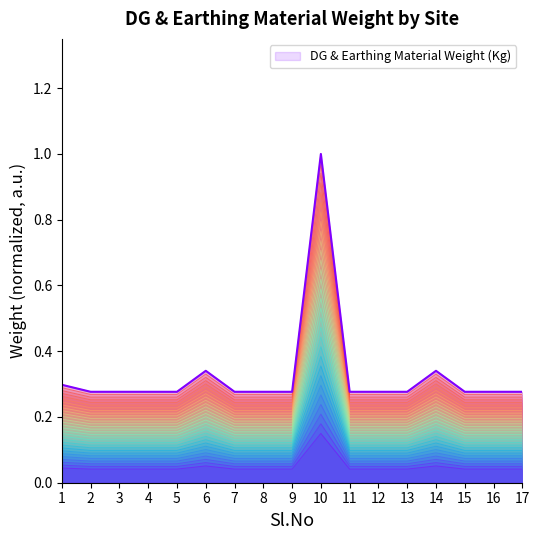

What is the sum of all values?

5.4